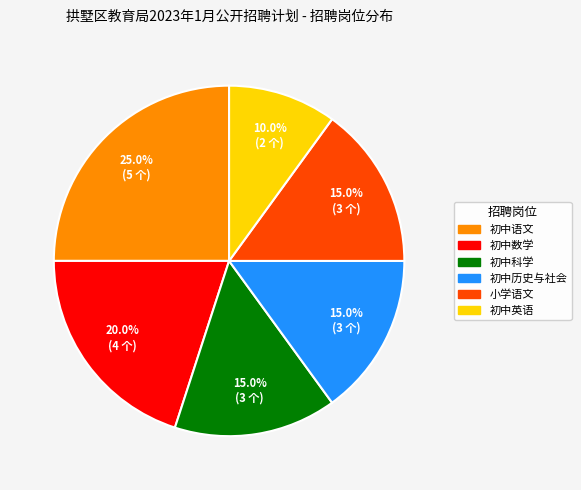

Which has a higher value, 初中语文 or 初中数学?

初中语文